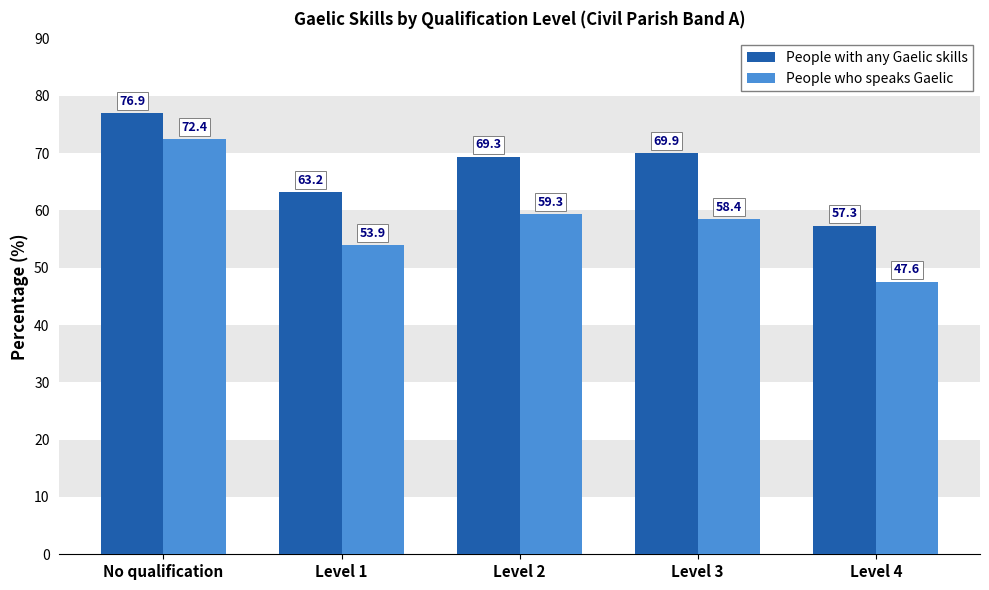

Rank the series by their average value, from lowest to highest.

People who speaks Gaelic, People with any Gaelic skills